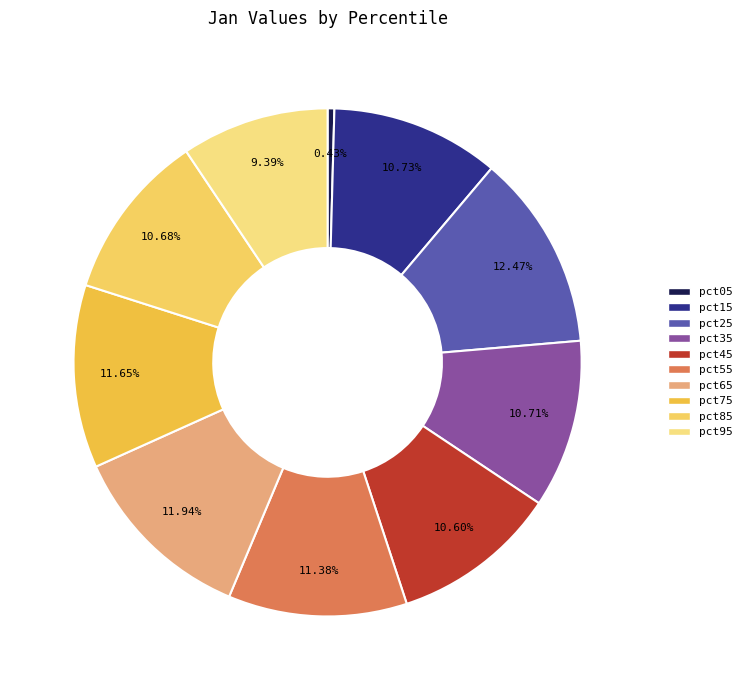

Rank the categories by value from highest to lowest.

pct25, pct65, pct75, pct55, pct15, pct35, pct85, pct45, pct95, pct05